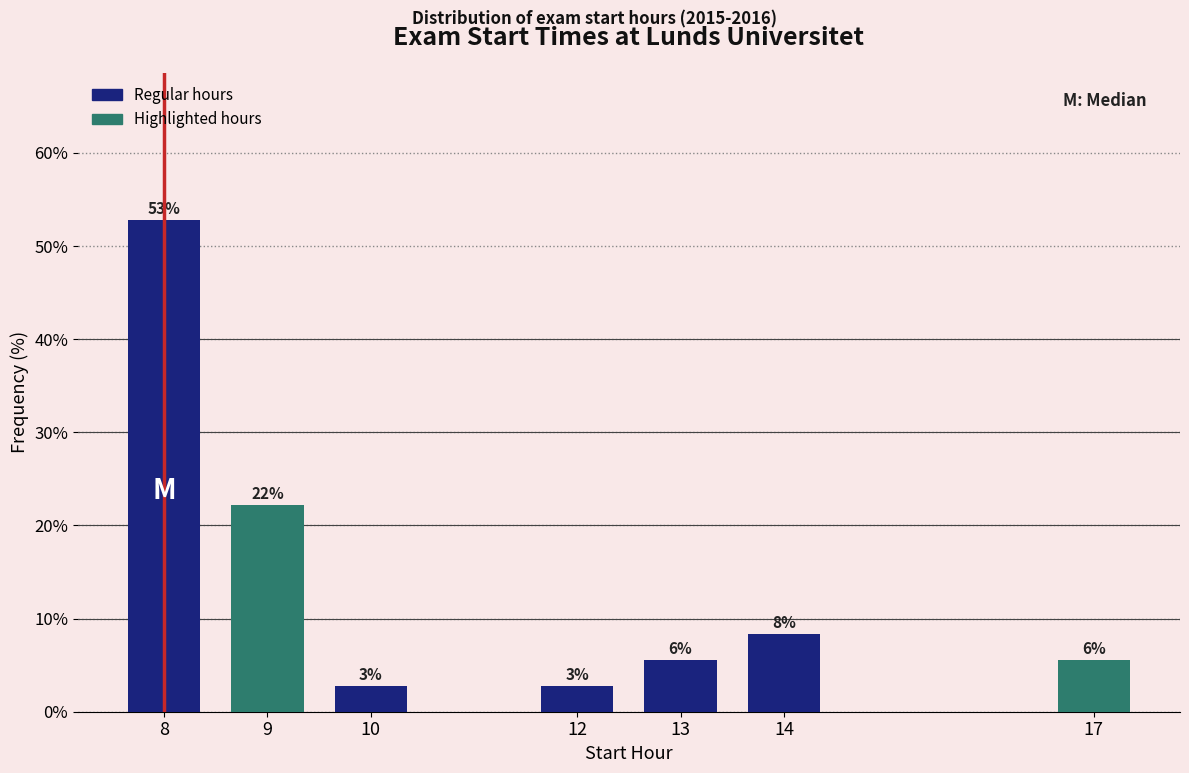

How many bars are there in total?

7